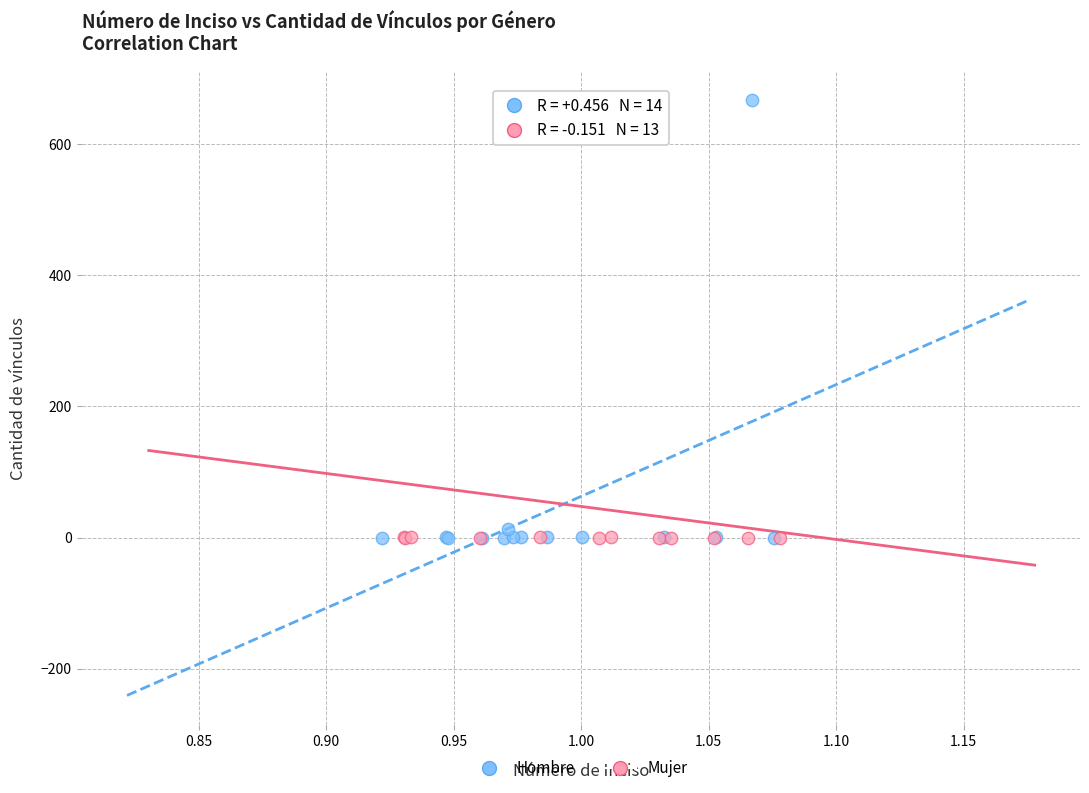

Which series has the widest spread of Y values?

Hombre